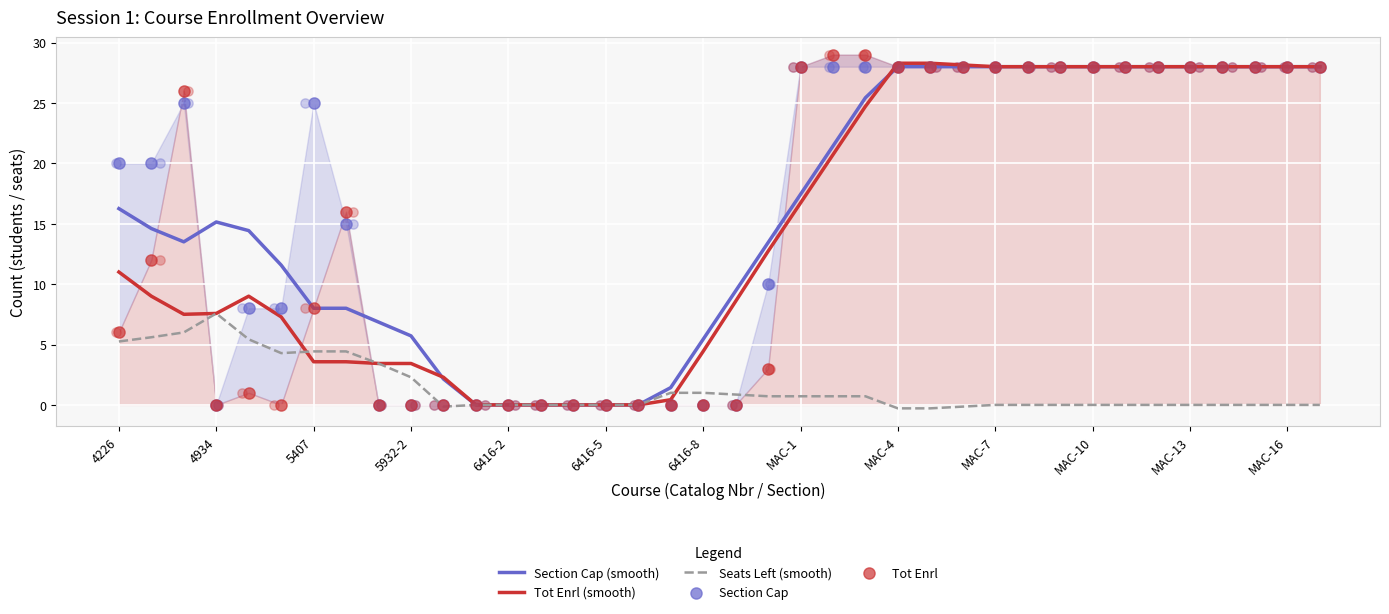

What are all the series names shown in the legend?

Section Cap (smooth), Tot Enrl (smooth), Seats Left (smooth), Section Cap, Tot Enrl